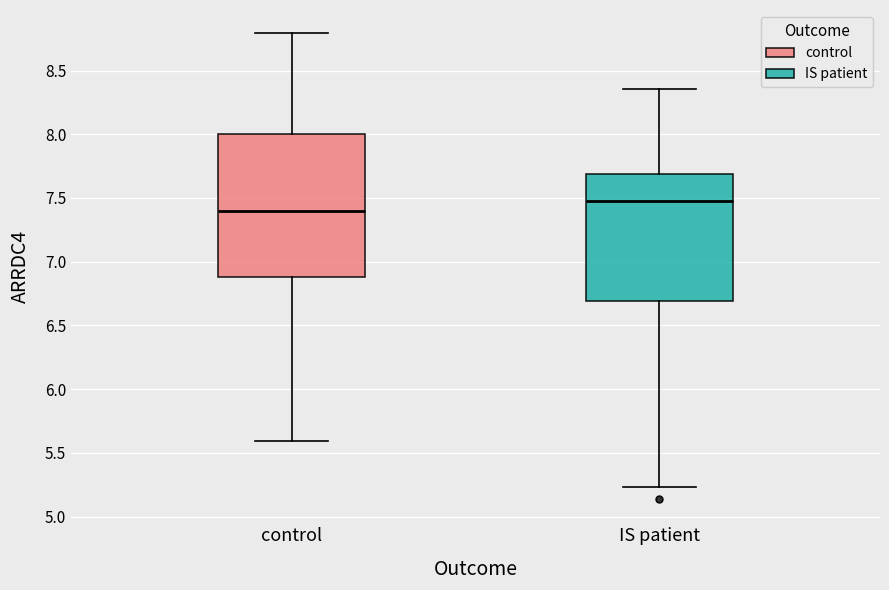

Comparing the boxes themselves (not the whiskers), which one is the tallest?

control